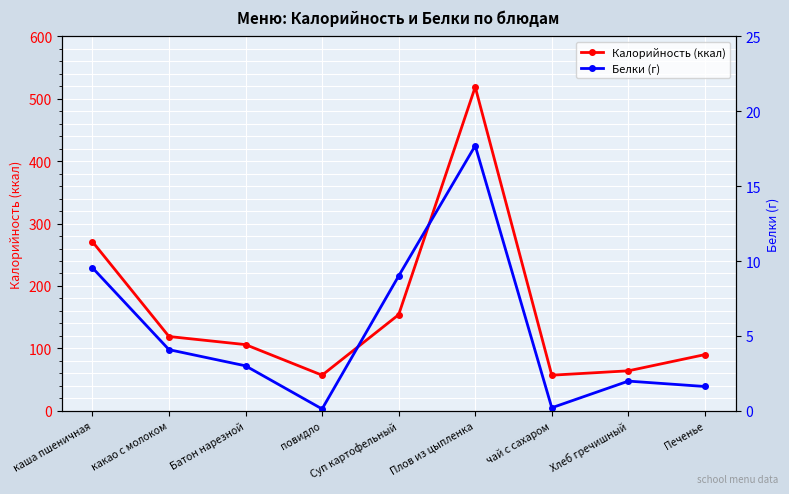

Reading left to right, list all the values displayed in this chart.

Калорийность (ккал): каша пшеничная=271.0	какао с молоком=119.0	Батон нарезной=106.0	повидло=57.0	Суп картофельный=154.0	Плов из цыпленка=519.0	чай с сахаром=57.0	Хлеб гречишный=64.0	Печенье=90.0
Белки (г): каша пшеничная=9.6	какао с молоком=4.1	Батон нарезной=3.0	повидло=0.1	Суп картофельный=9.0	Плов из цыпленка=17.7	чай с сахаром=0.2	Хлеб гречишный=2.0	Печенье=1.6